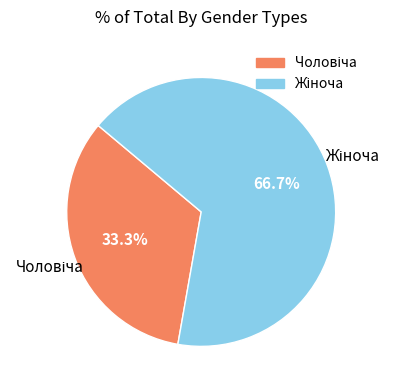

Does any single category account for the majority?

Yes